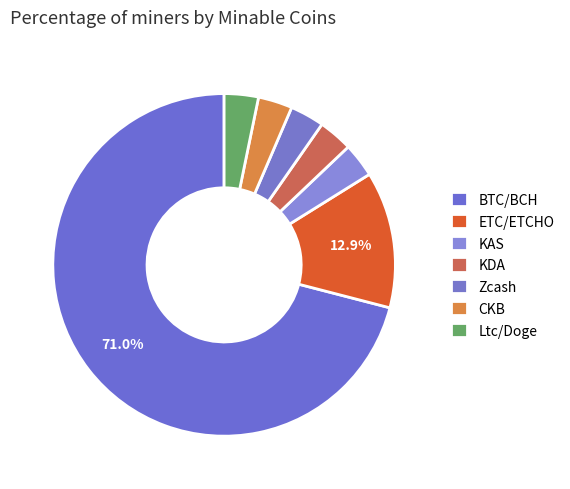

Which category has the biggest portion of the pie?

BTC/BCH